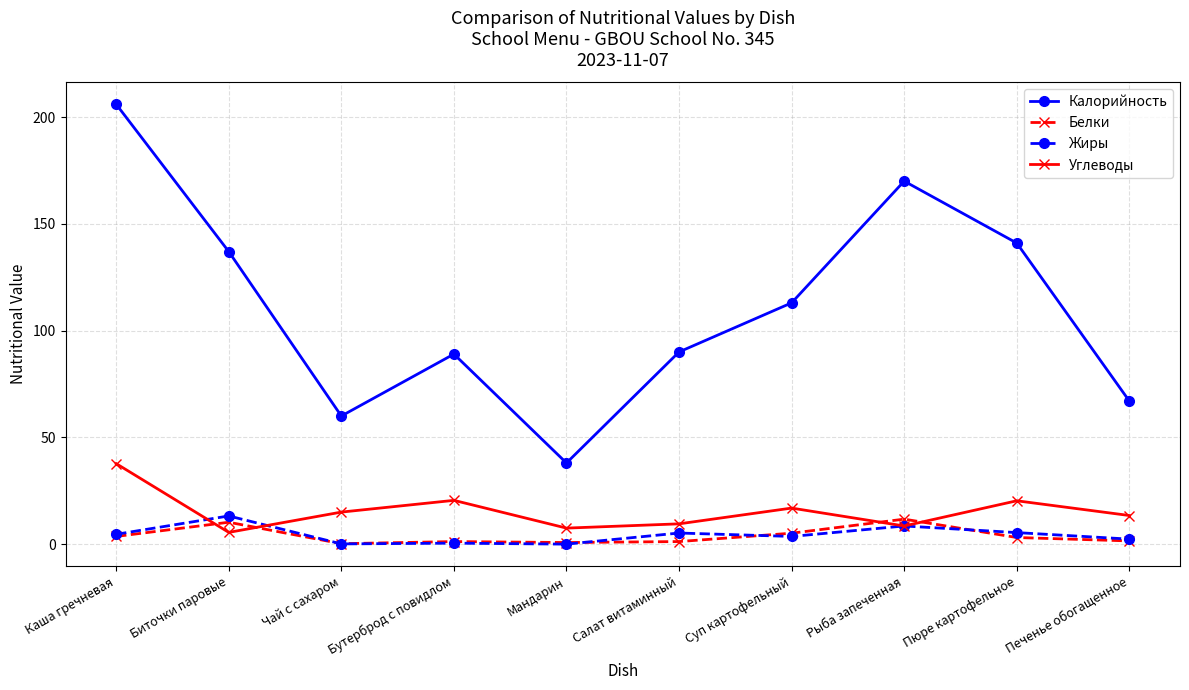

Is this an area chart (filled region under the line)?

No